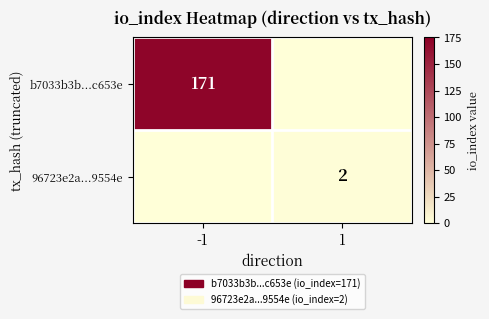

Is the value of 96723e2a...9554e at 1 greater than the value of b7033b3b...c653e at -1?

No